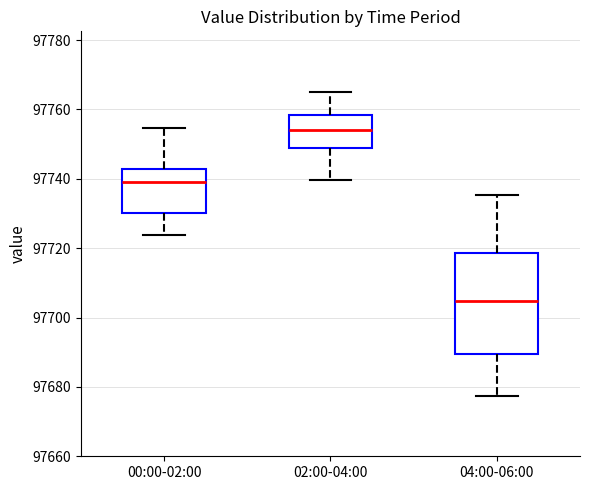

Reading left to right, read every box against the y-axis: the position of its median line, the range the box covers, and the ends of its whiskers. The values are not printed on the chart, so give them approximately, as read against the axis.

00:00-02:00: median 97738, box 97730 to 97742, whiskers 97724 to 97754
02:00-04:00: median 97754, box 97750 to 97758, whiskers 97740 to 97766
04:00-06:00: median 97704, box 97690 to 97718, whiskers 97678 to 97736